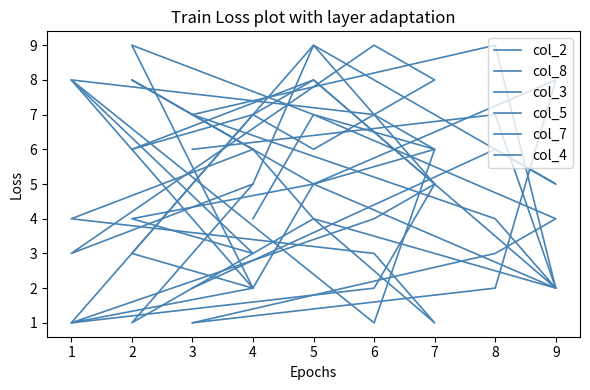

How many intersections are there between col_8 and col_7?

3